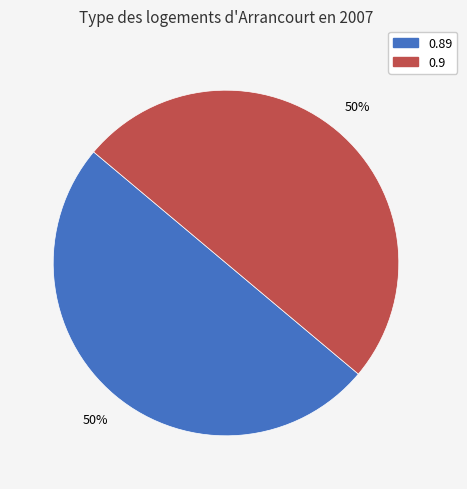

Count the number of slices in the pie.

2